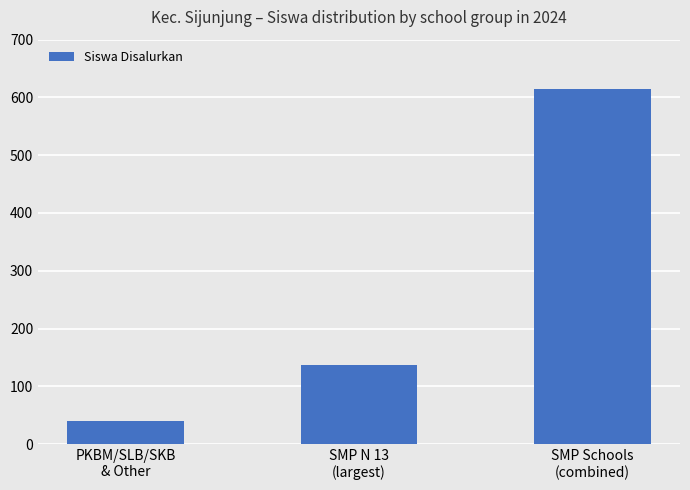

What is the difference between the maximum and minimum values?

575